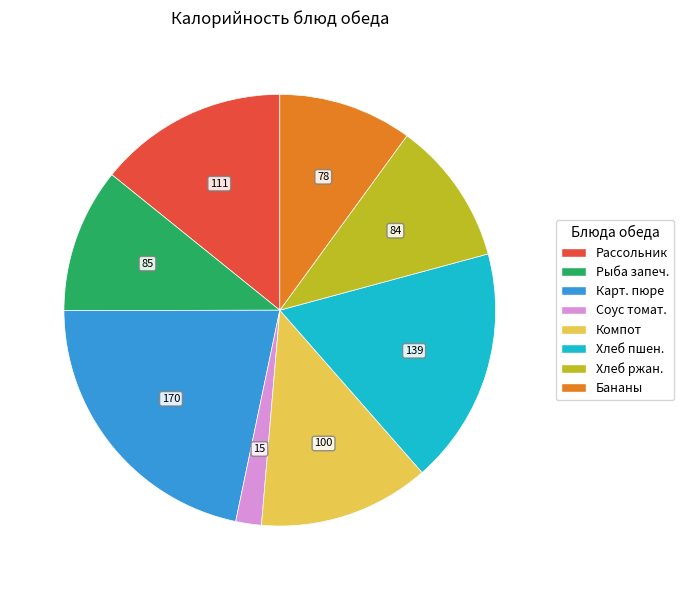

Does any single category account for the majority?

No